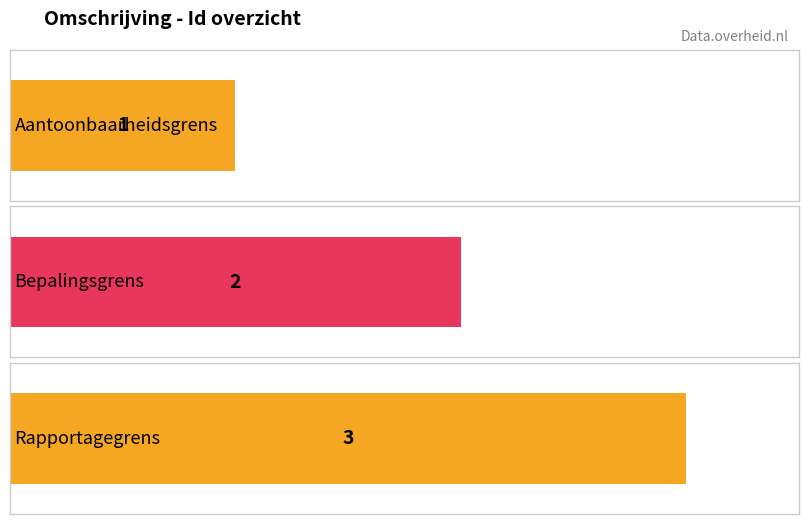

What is the minimum value shown in the chart?

1